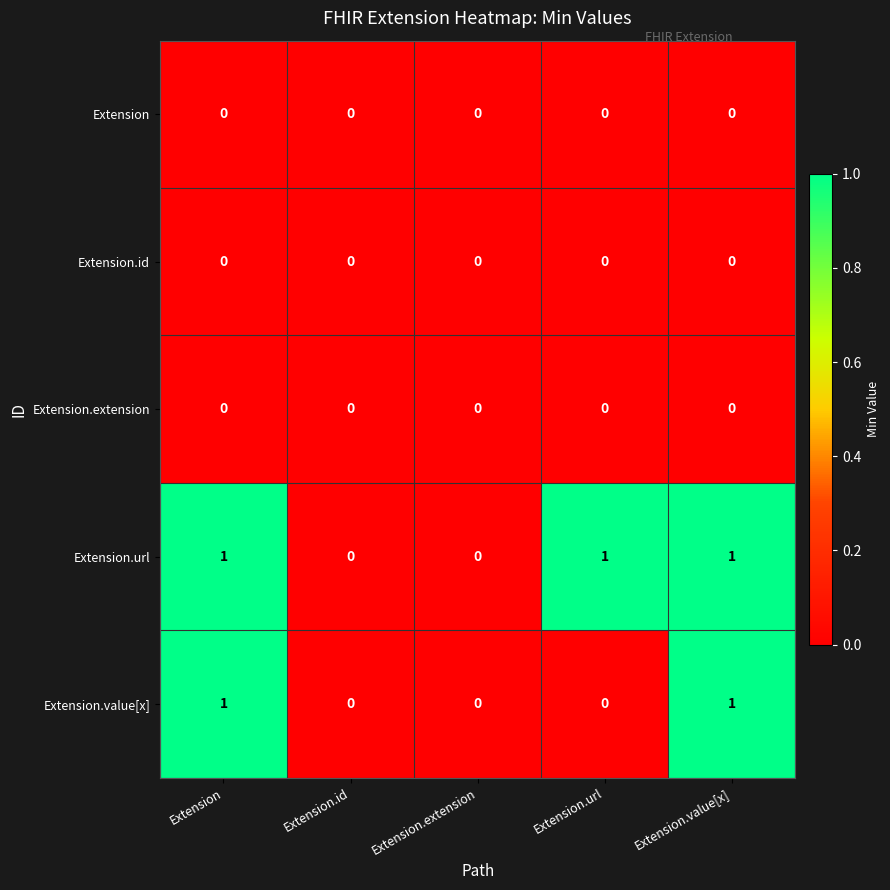

The Extension.url series shows 0 at Extension.id. True or false?

True